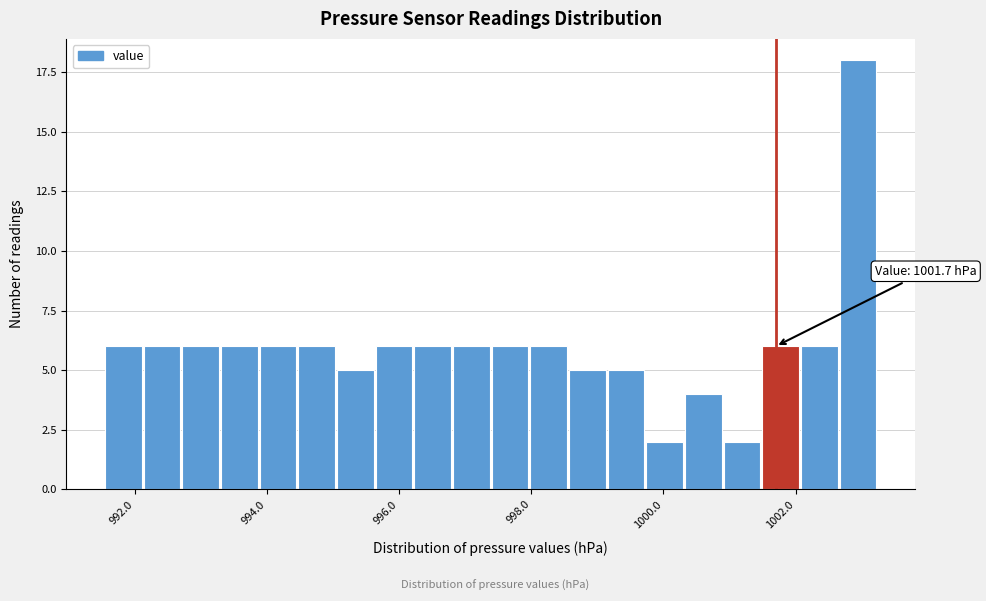

Read against the x-axis, roughly where is the centre of the tallest bar?

1003.0